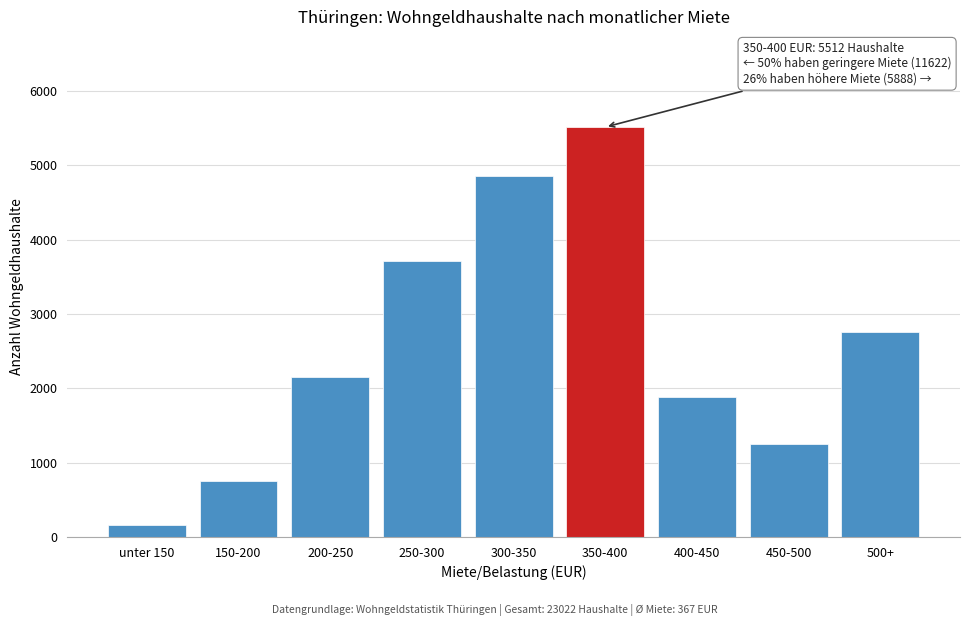

Reading right to left, extract all data points from this chart.

500+=2762	450-500=1244	400-450=1882	350-400=5512	300-350=4848	250-300=3711	200-250=2156	150-200=747	unter 150=160